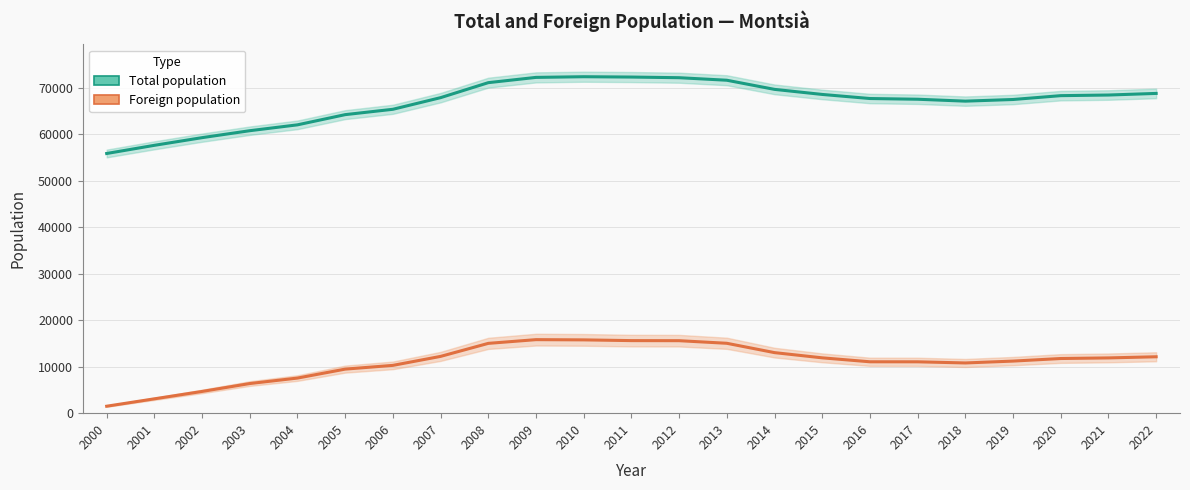

What is the spread (max minus min) of values at 2011?

56661